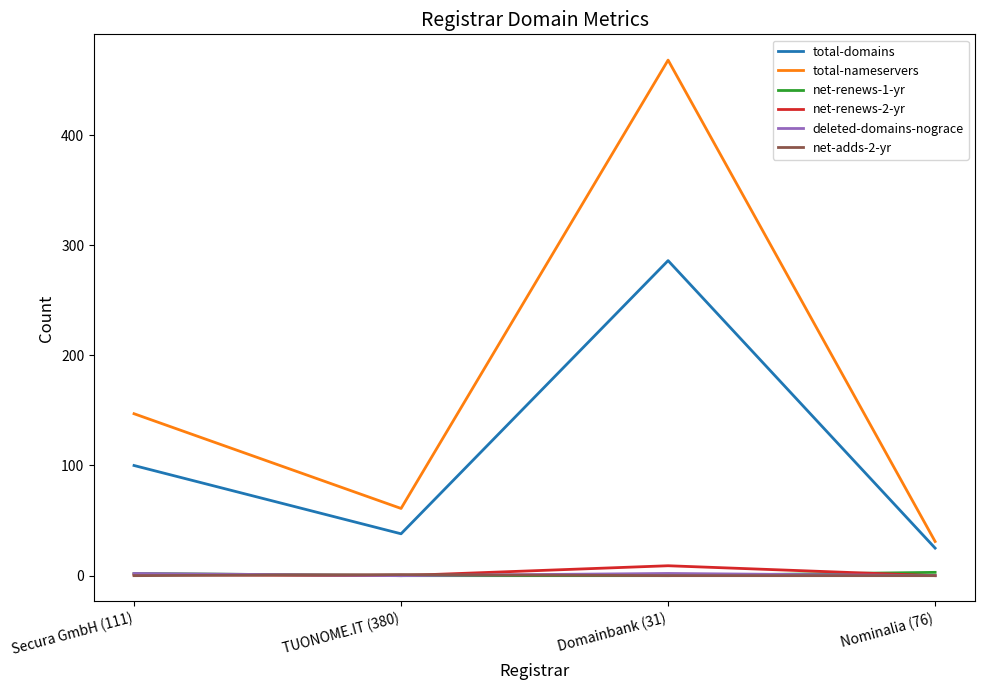

What is the sum of the net-renews-2-yr values at Secura GmbH (111) and Domainbank (31)?

10